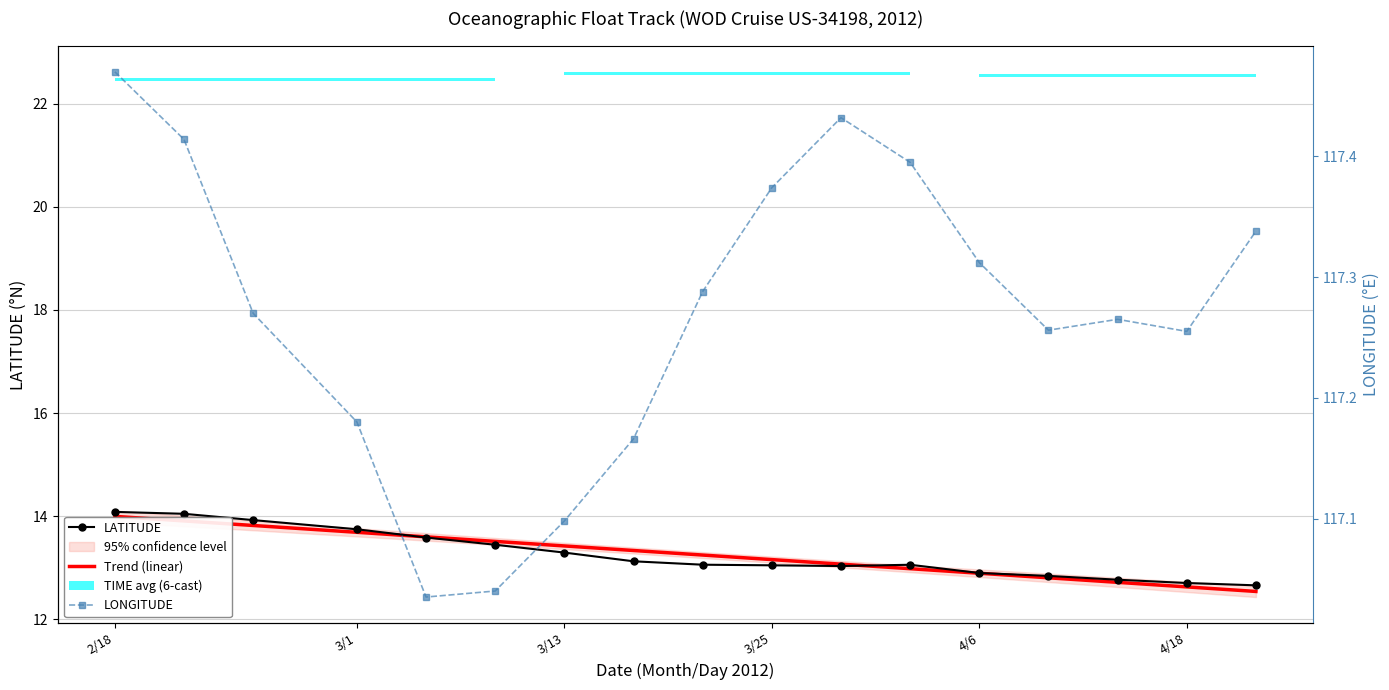

Does the chart have visible grid lines?

Yes